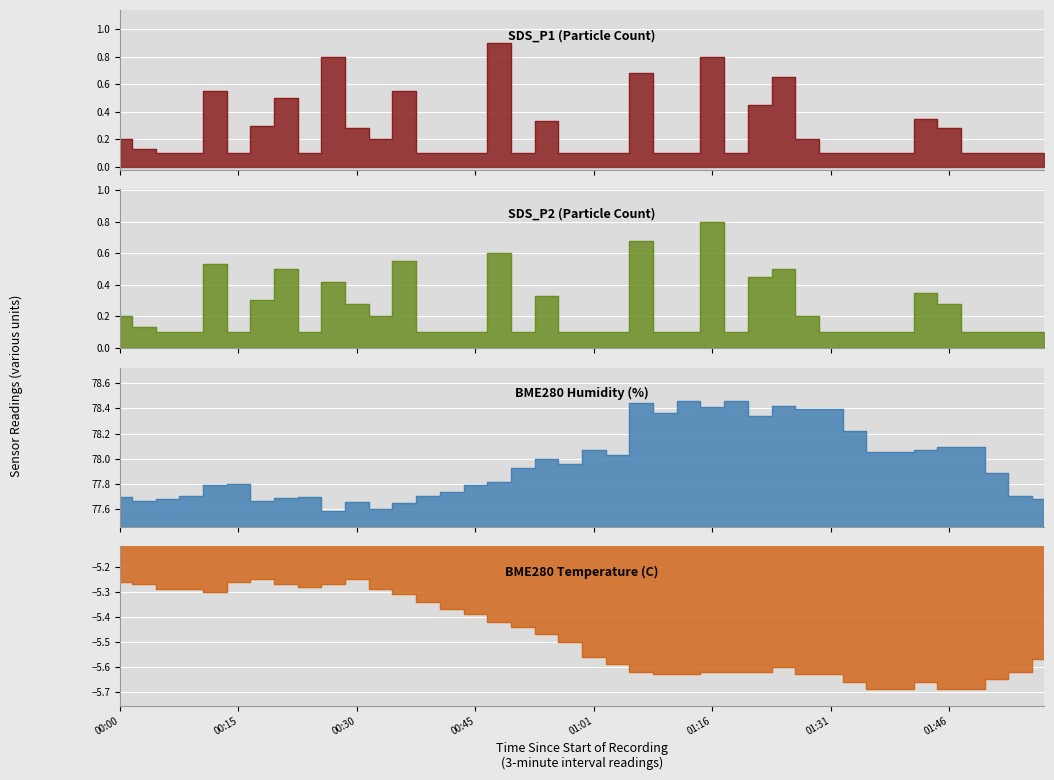

Which category has the lowest value in the BME280_humidity series?

00:27